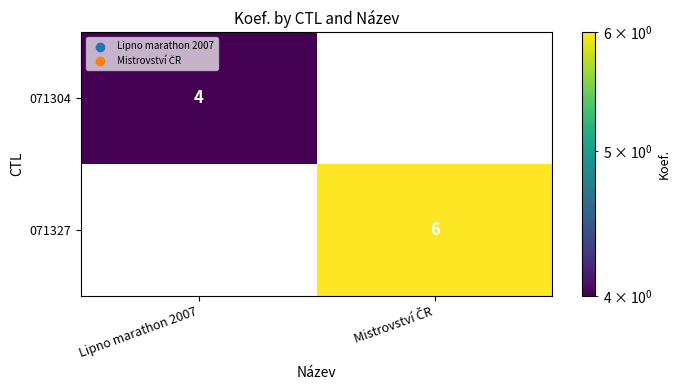

Count the number of data series in this chart.

2